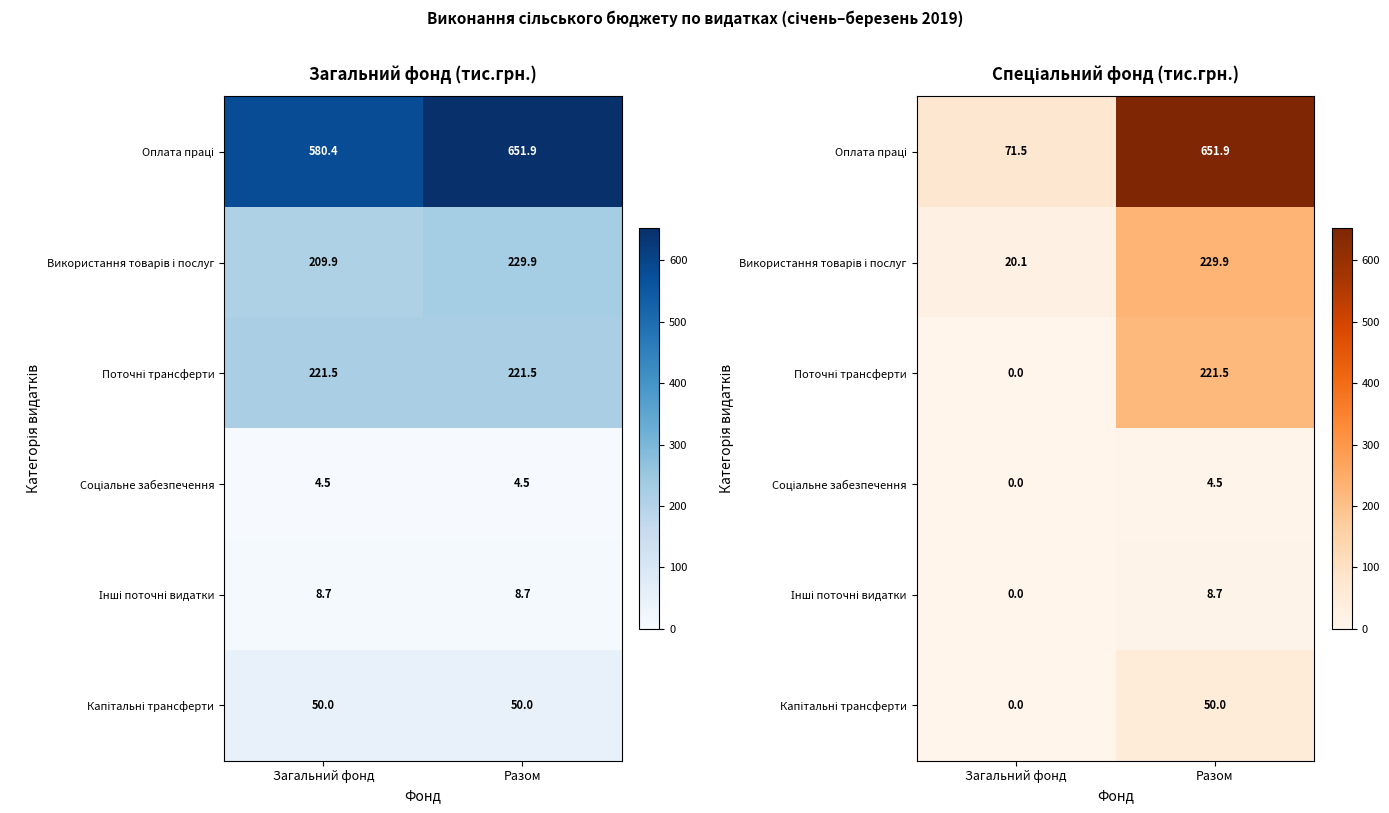

How many data points in Інші поточні видатки are above 8?

1